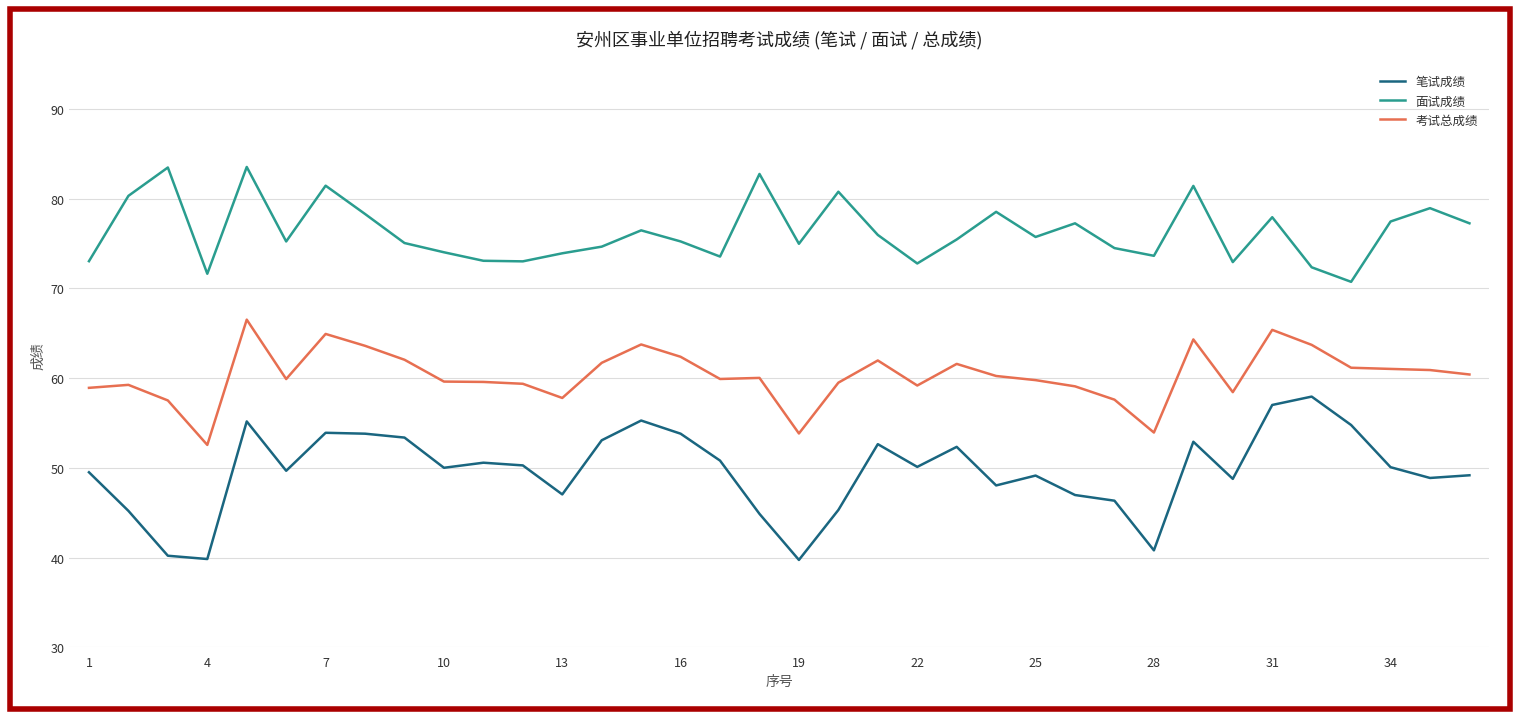

Which series has the widest spread of values?

笔试成绩